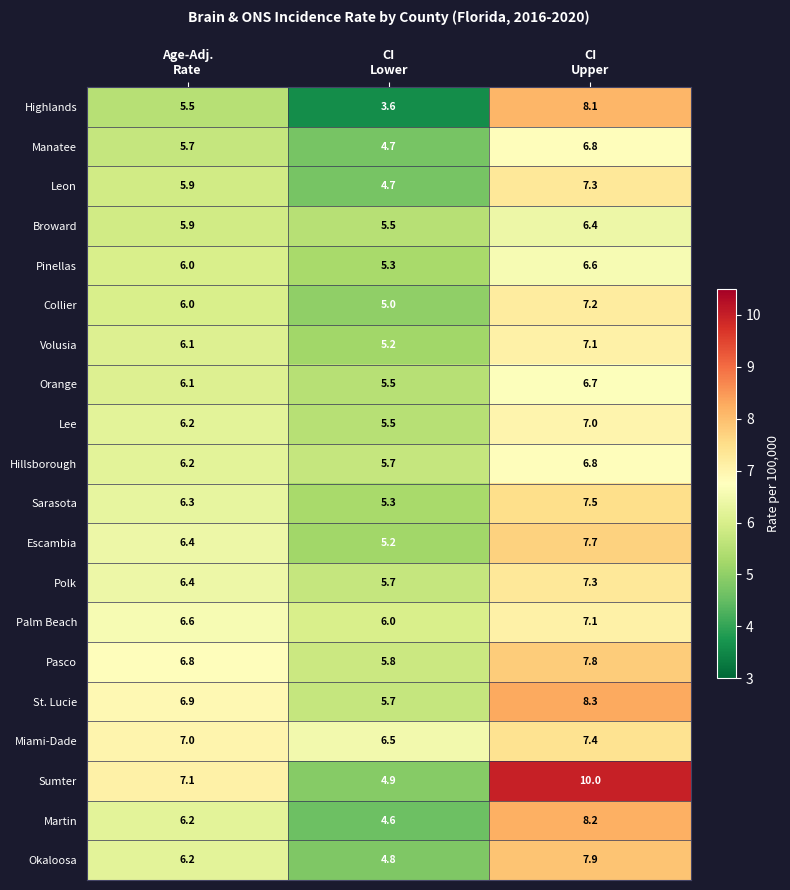

At how many categories does at least one series exceed 6?

3